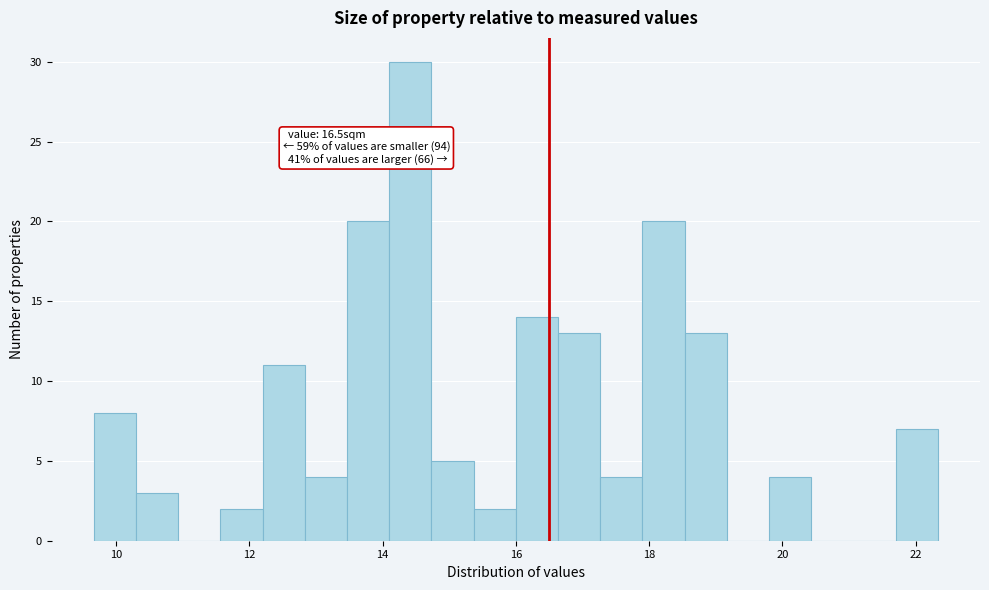

Read against the x-axis, roughly where is the centre of the tallest bar?

14.4